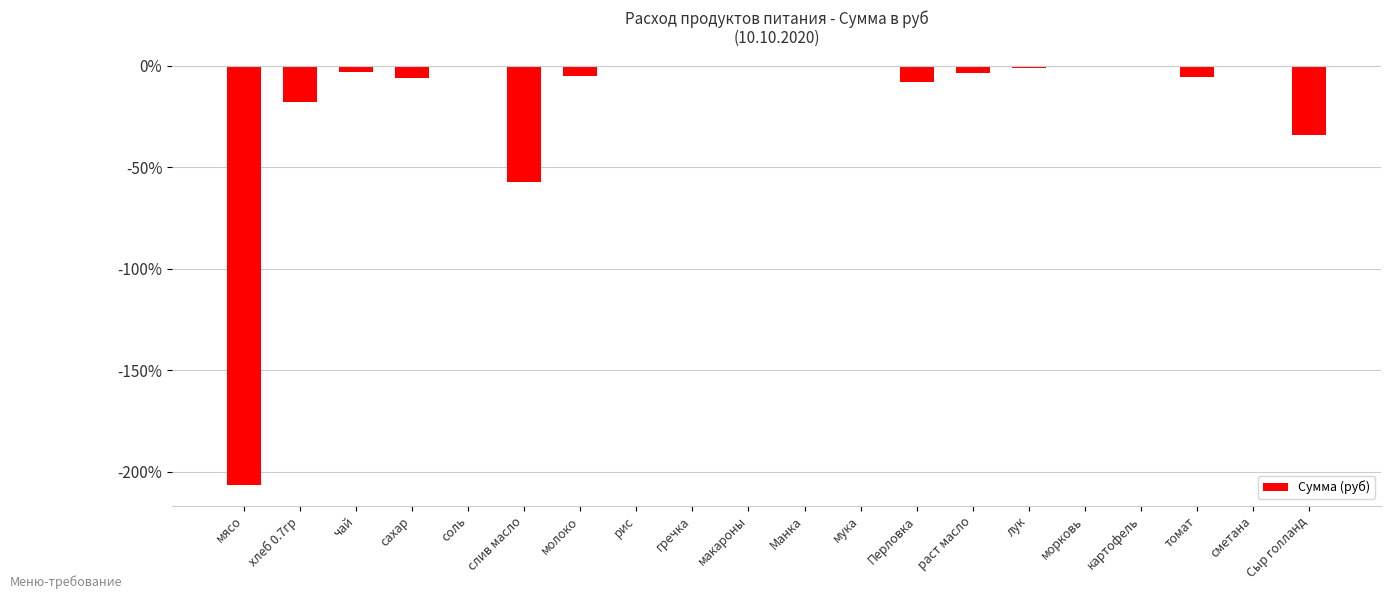

At which label is the value closest to -103?

слив масло